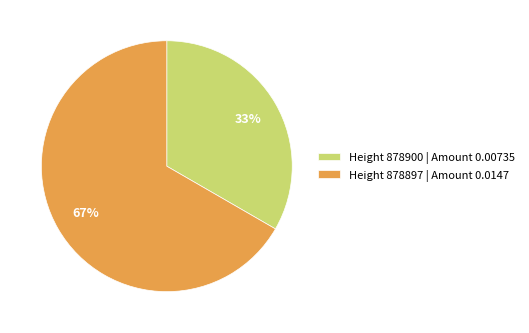

Combined, do Height 878900 | Amount 0.00735 and Height 878897 | Amount 0.0147 account for over 50%?

Yes